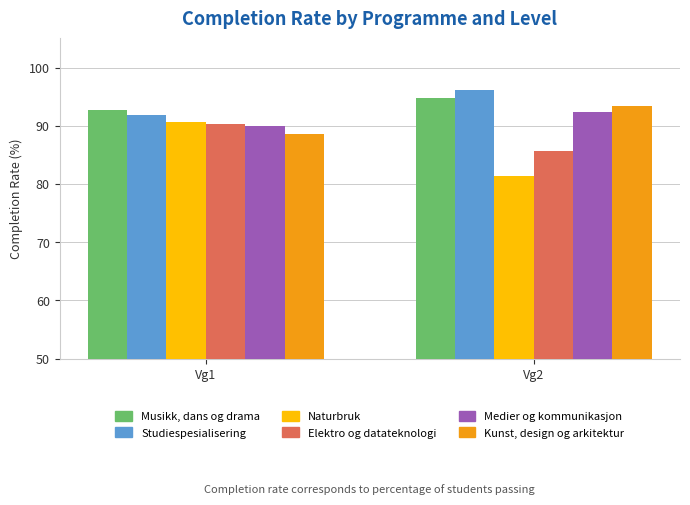

What is the difference between the Elektro og datateknologi values at Vg2 and Vg1?

4.6